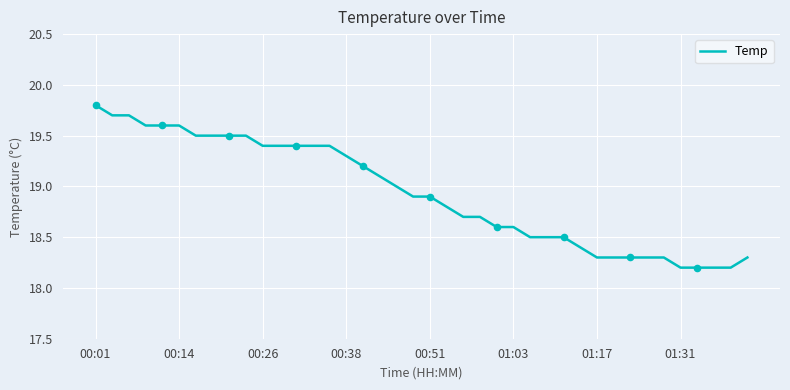

What is the greatest value displayed?

19.8